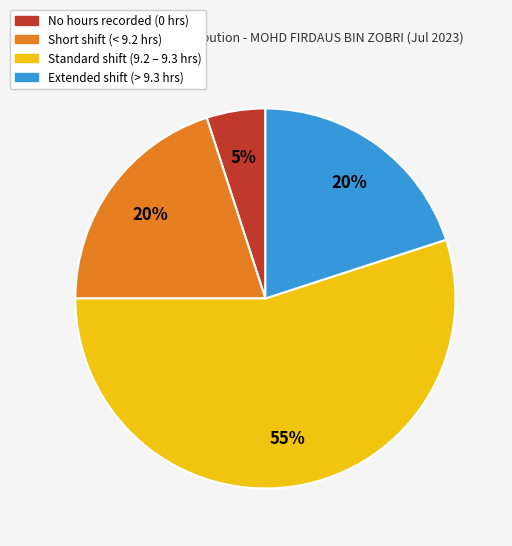

To the nearest percent, what is the average slice percentage?

25%